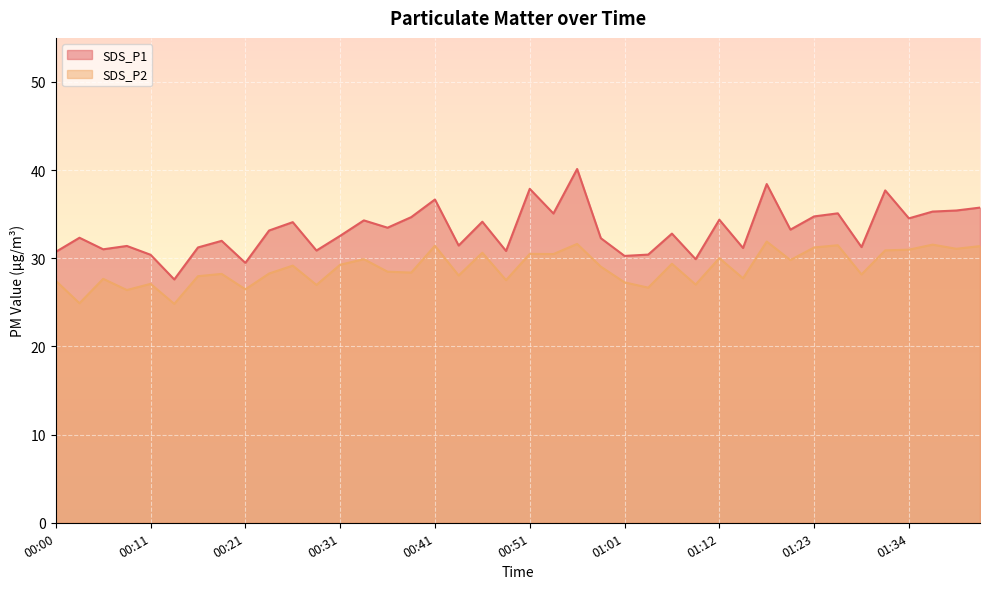

Rank the series by their average value, from highest to lowest.

SDS_P1, SDS_P2